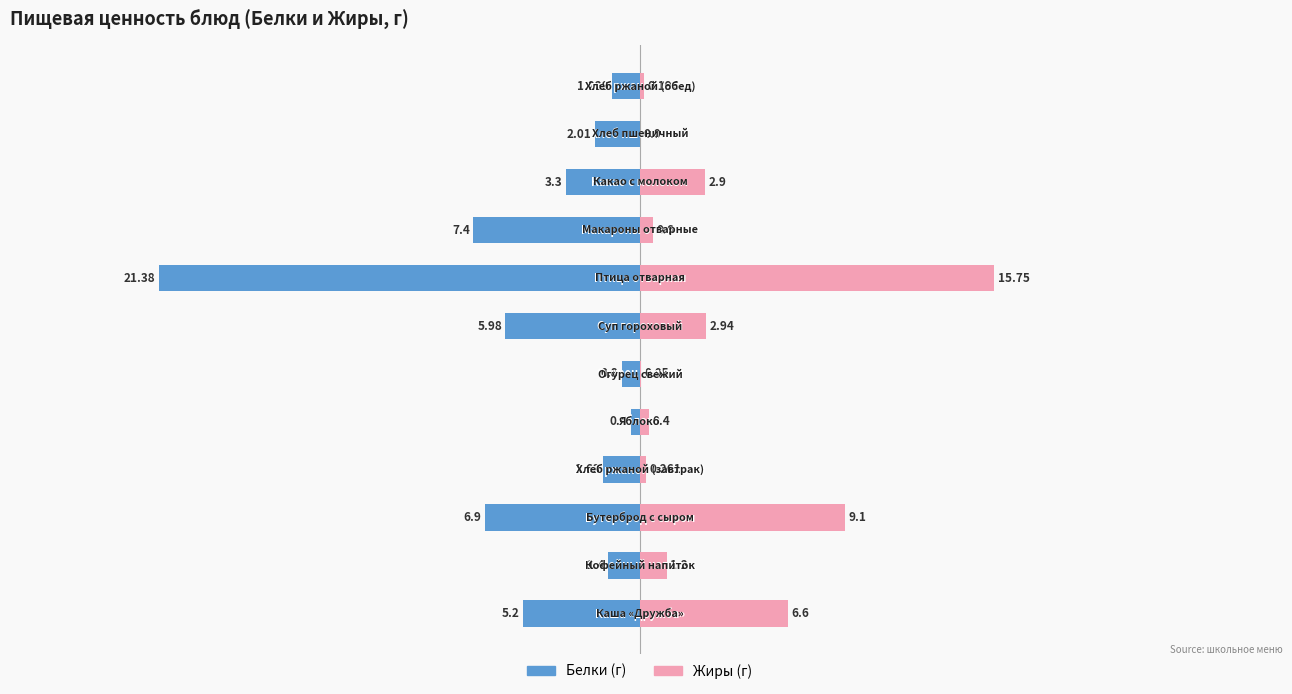

List the labels in order of Белки value, largest first.

4, 5, 11, 1, 3, 10, 9, 0, 6, 2, 8, 7